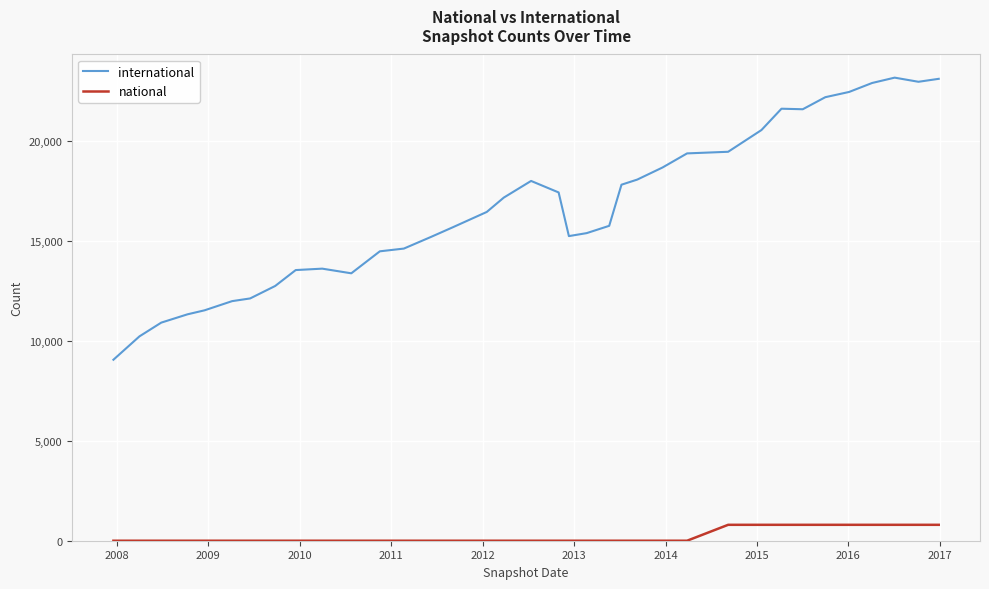

Which series has the widest spread of values?

international